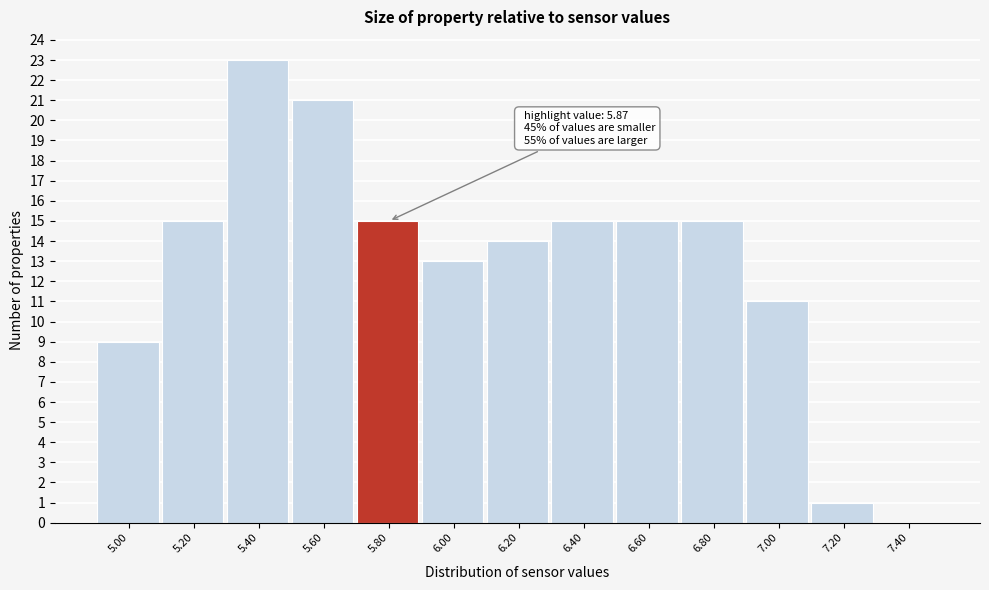

Reading right to left, list all the values displayed in this chart.

7.40=0	7.20=1	7.00=11	6.80=15	6.60=15	6.40=15	6.20=14	6.00=13	5.80=15	5.60=21	5.40=23	5.20=15	5.00=9